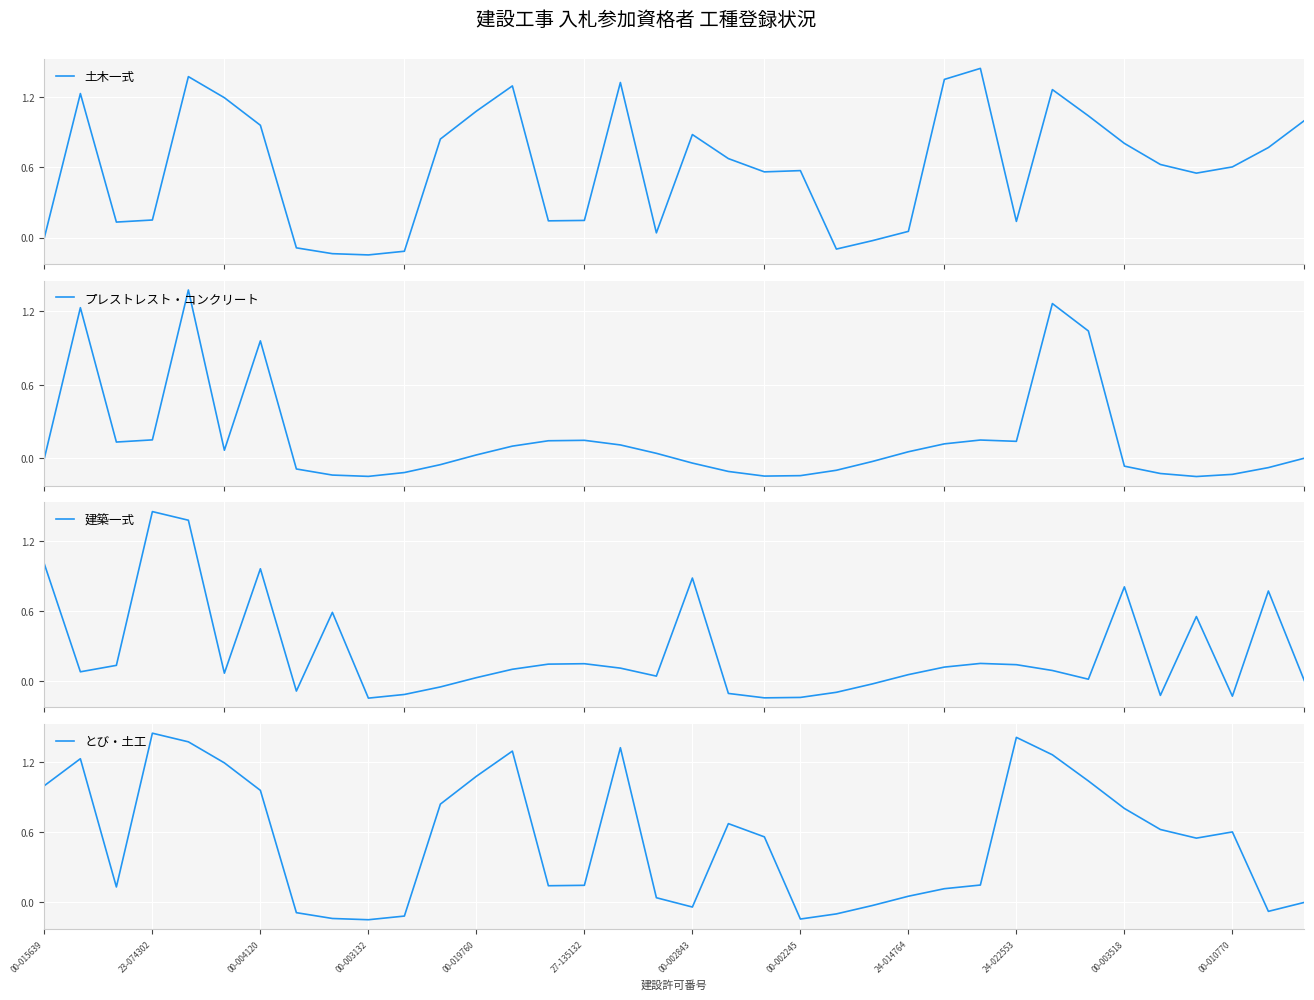

What is the sum of all 土木一式 values?

21.6